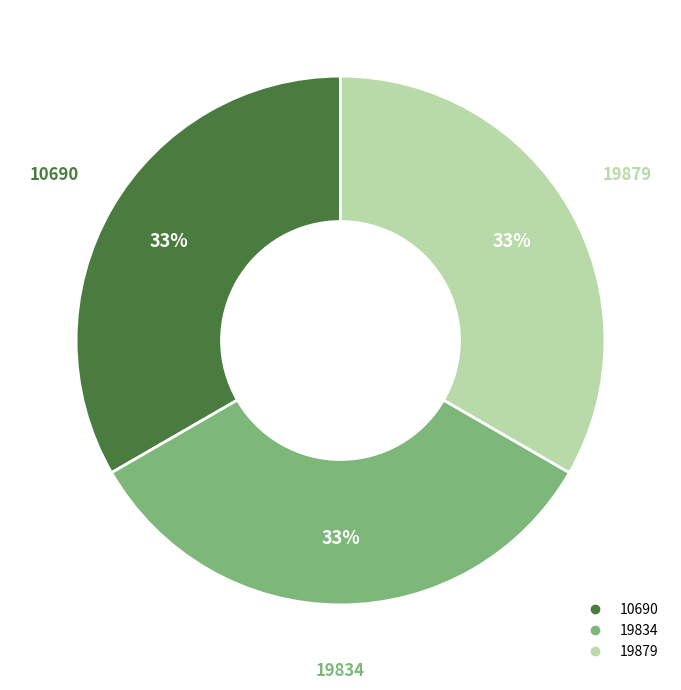

Does 19879 represent more than half of the total?

No